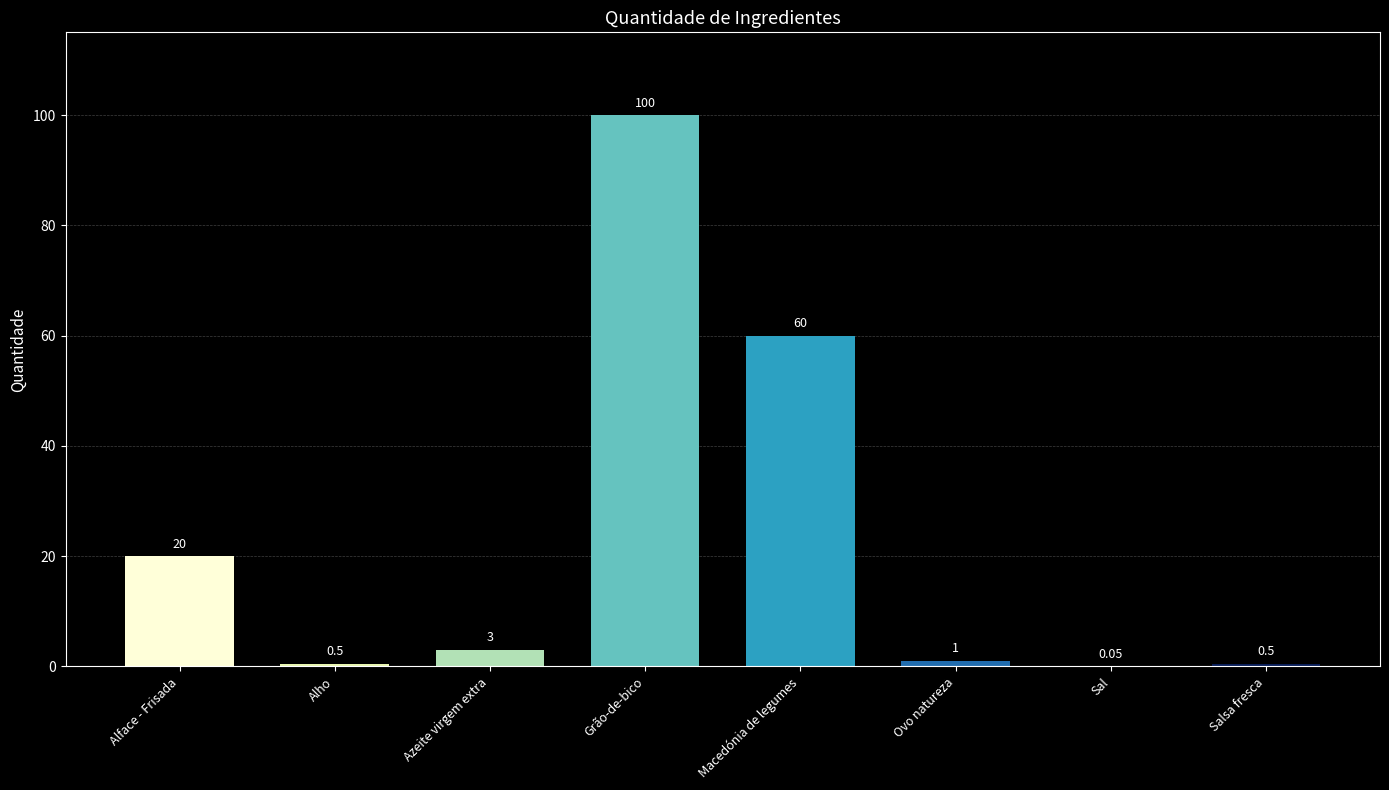

Read the value at Macedónia de legumes.

60.0